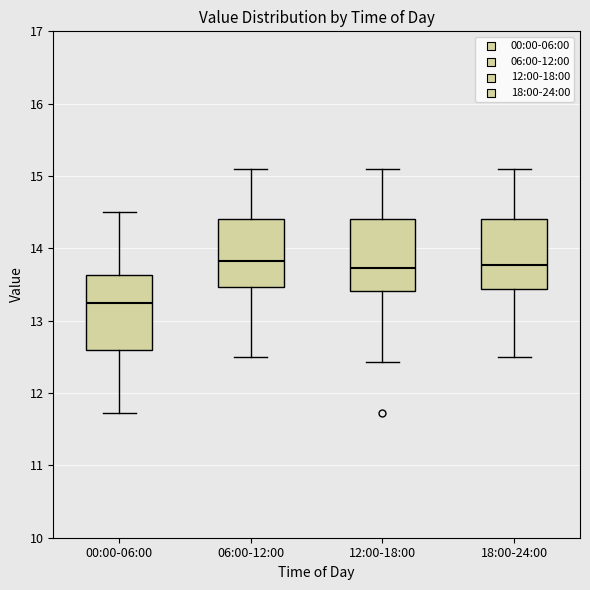

Where does the lower whisker of the box for 12:00-18:00 end on the y-axis? The values are not printed on the chart, so give them approximately, as read against the axis.

12.4